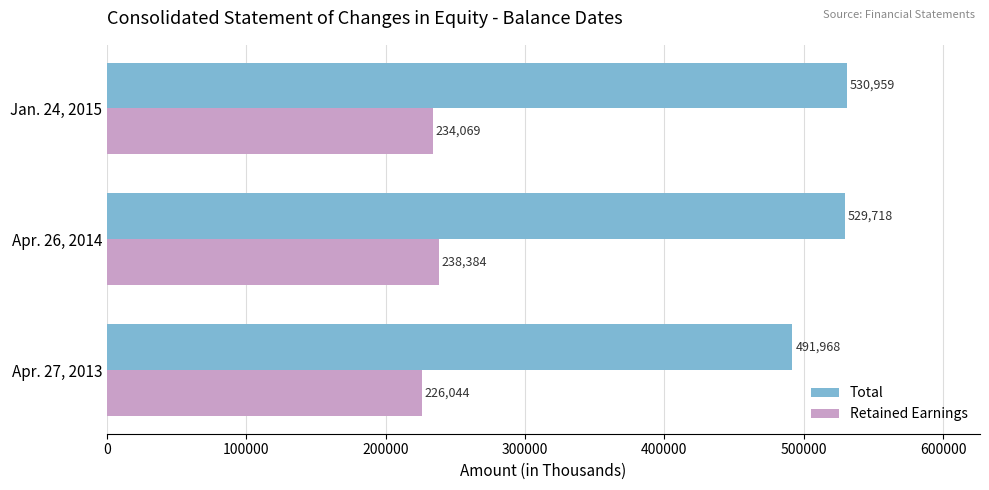

Count the Retained Earnings values in the range 226044 to 238384.

3